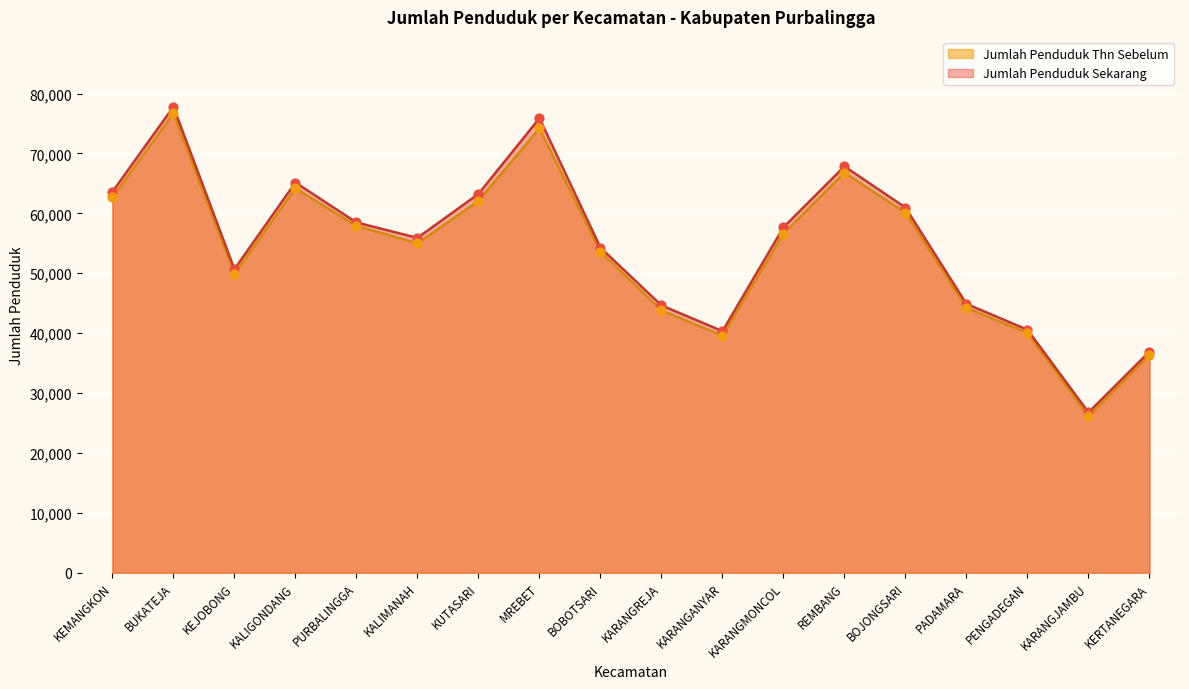

Which series contains the lowest Y value?

Jumlah Penduduk Thn Sebelum